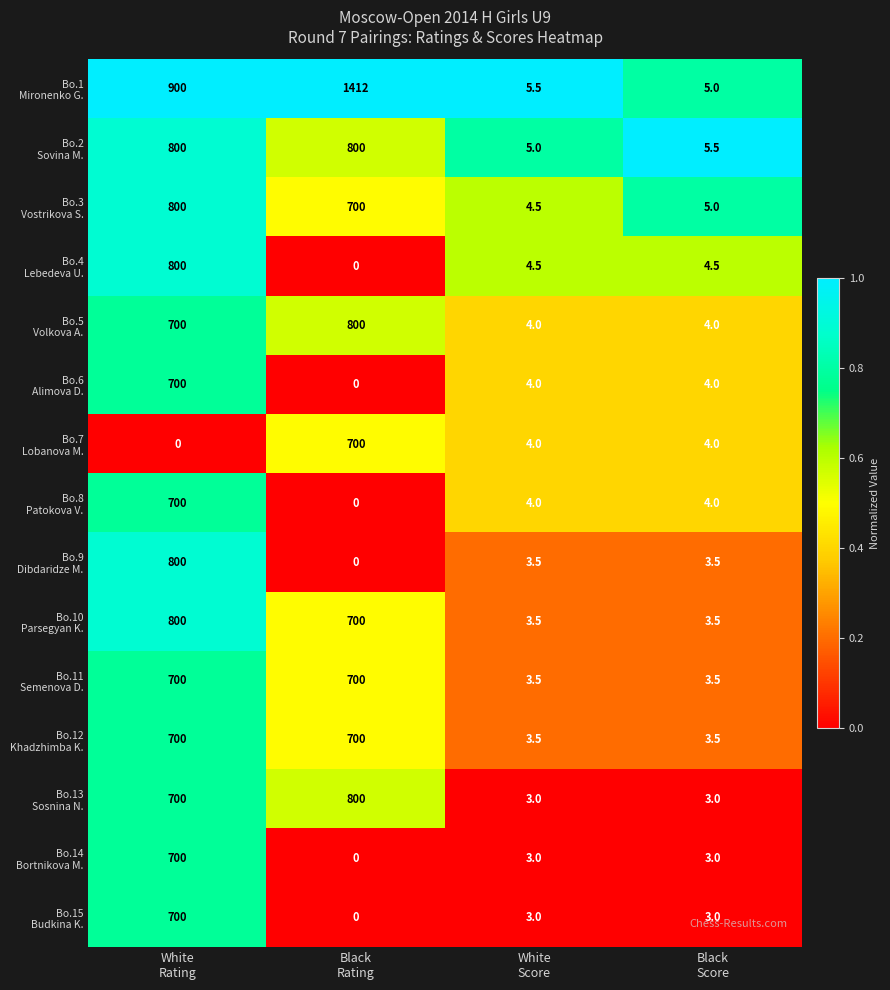

What is the greatest value displayed?

1412.0